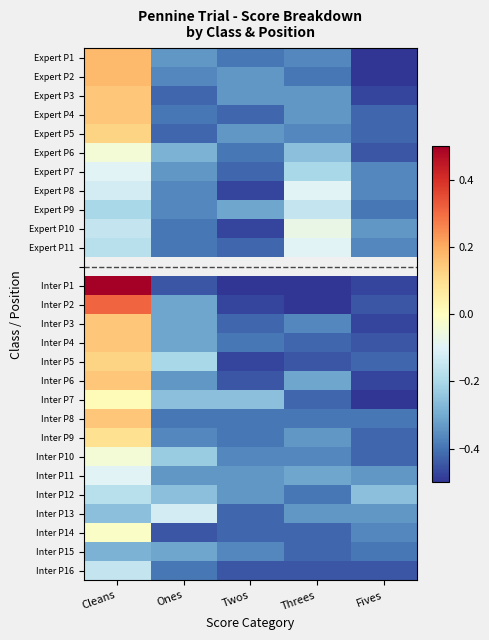

How many data points in Inter P7 are above 0?

1